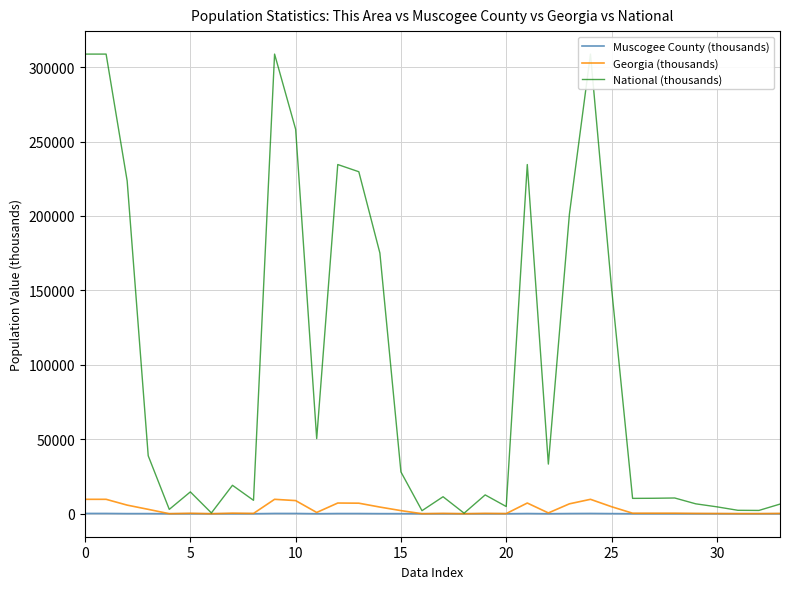

Reading left to right, transcribe all the data shown in this chart.

Muscogee County (thousands): 189.9	189.9	87.9	86.4	0.7	4.1	0.4	4.6	5.8	189.9	177.8	12.1	141.3	138.6	69.9	61.6	0.5	3.2	0.3	3.1	2.7	141.3	8.0	133.3	189.9	90.9	7.2	6.7	6.6	4.1	3.3	1.7	1.6	4.7
Georgia (thousands): 9687.7	9687.7	5787.4	2950.4	32.2	314.5	6.8	388.9	207.5	9687.7	8834.0	853.7	7196.1	7089.5	4481.7	2097.5	23.1	236.0	4.8	246.5	106.6	7196.1	539.0	6657.1	9687.7	4729.2	350.7	353.9	352.6	215.2	147.7	73.1	69.4	202.0
National (thousands): 308745.5	308745.5	223553.3	38929.3	2932.2	14674.3	540.0	19107.4	9009.1	308745.5	258267.9	50477.6	234564.1	229723.4	175134.9	28088.0	2043.9	11422.6	382.4	12651.6	4840.7	234564.1	33346.7	201217.4	308745.5	151781.3	10319.4	10389.6	10579.9	6656.2	4647.5	2308.3	2223.2	6482.7